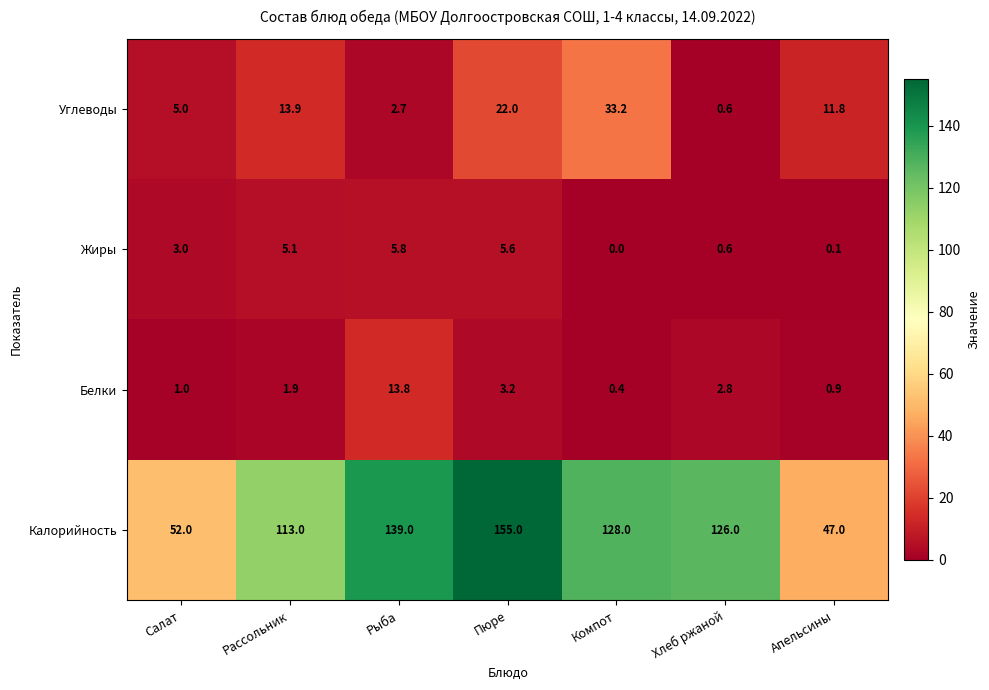

How many data points in Калорийность are less than 126?

3